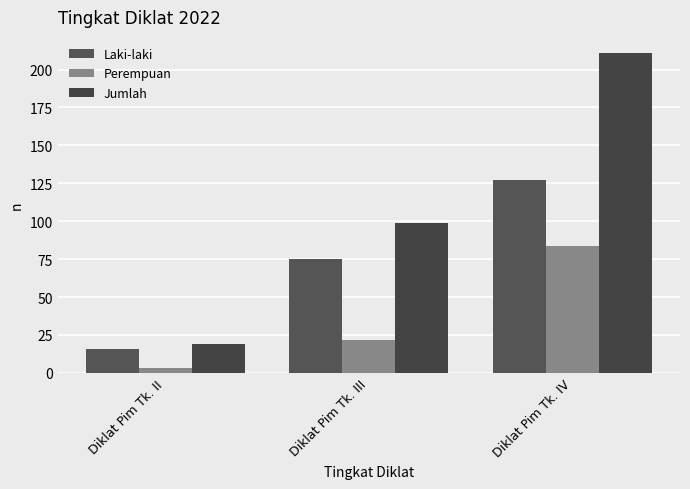

List the series in order of their peak value, lowest first.

Perempuan, Laki-laki, Jumlah